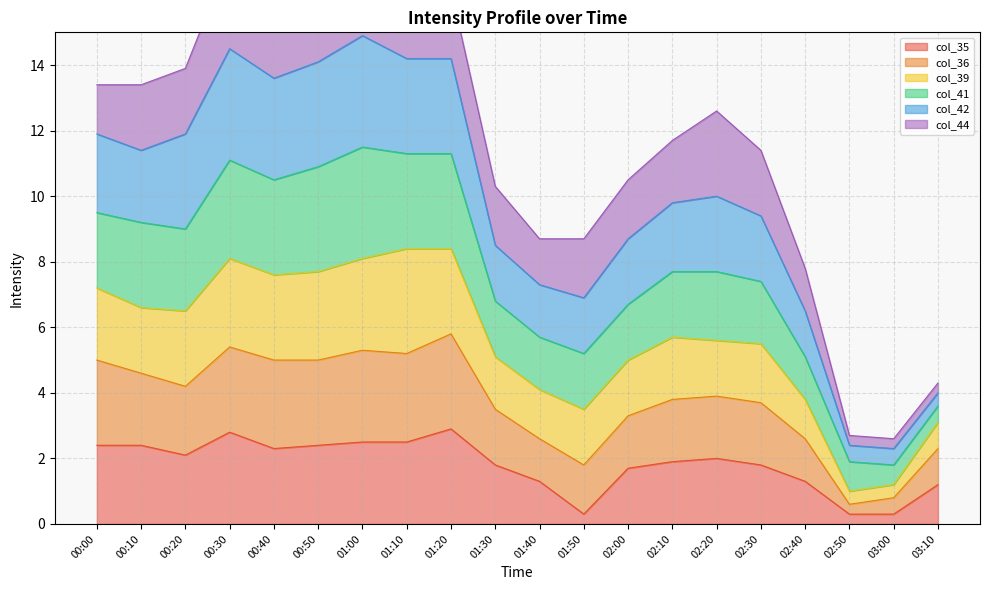

The col_35 series shows 1.1 at 00:10. True or false?

False